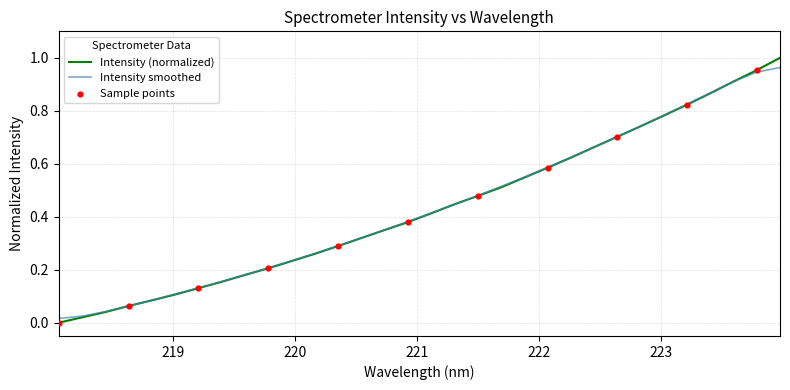

Which series has the widest spread of values?

Intensity (normalized)